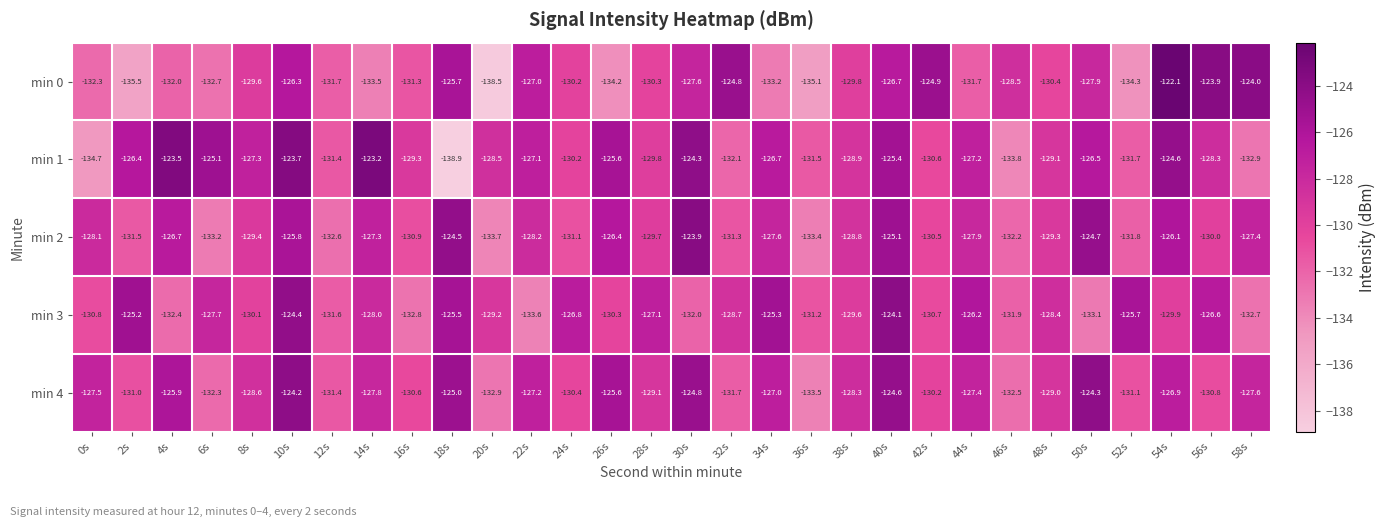

Which label corresponds to the largest value in the chart?

54s